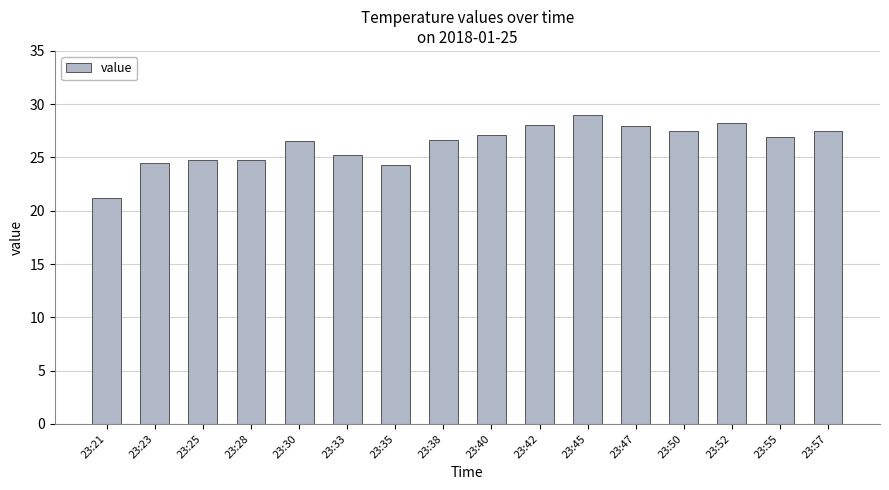

Count the number of categories in the chart.

16